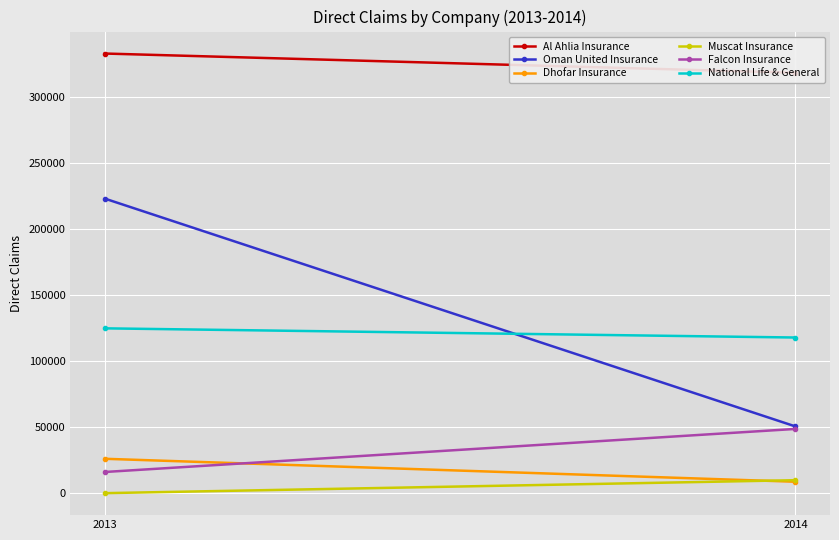

What is the sum of all National Life & General values?

242726.7